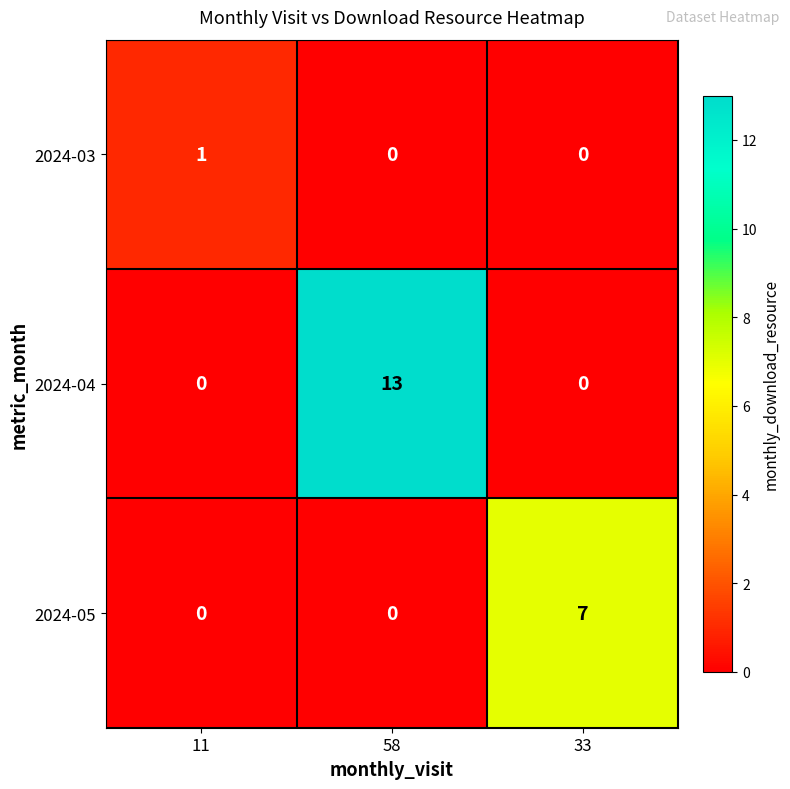

Reading left to right, transcribe all the data shown in this chart.

2024-03: 11=1	58=0	33=0
2024-04: 11=0	58=13	33=0
2024-05: 11=0	58=0	33=7